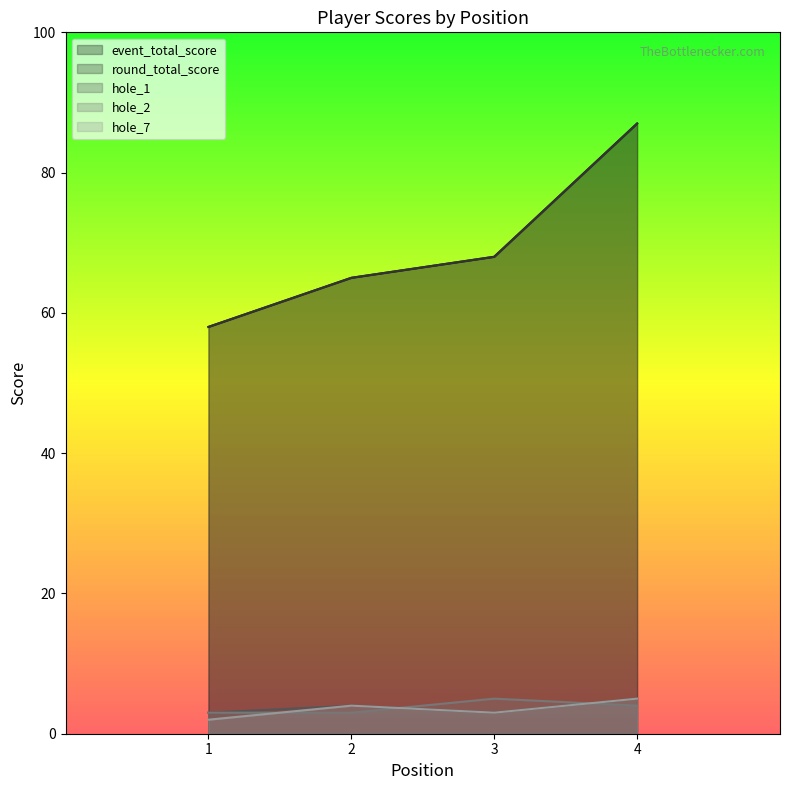

What is the average value of the hole_2 series?

4